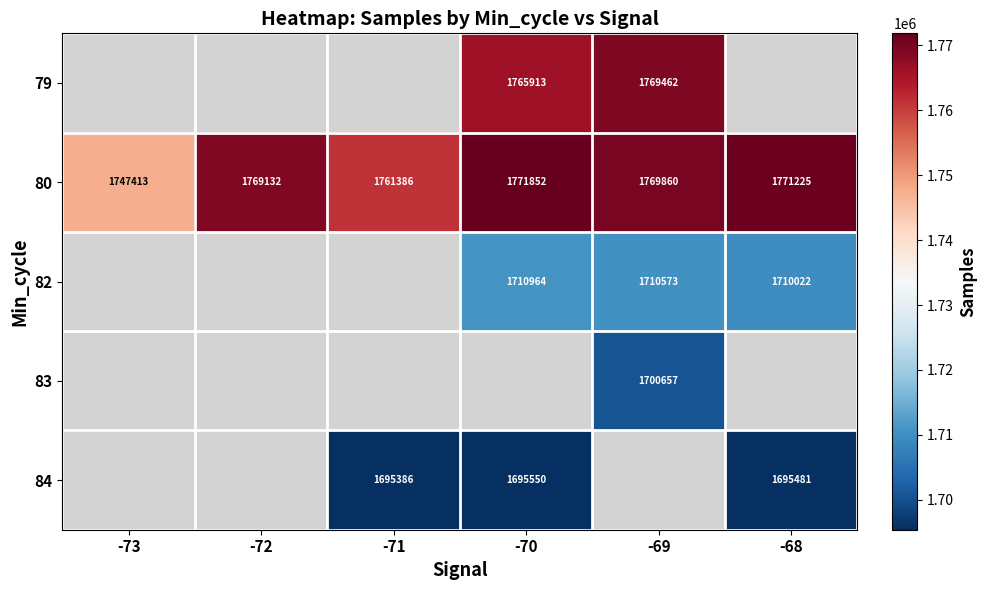

Is it true that 80 equals 426484.3 at -70?

False